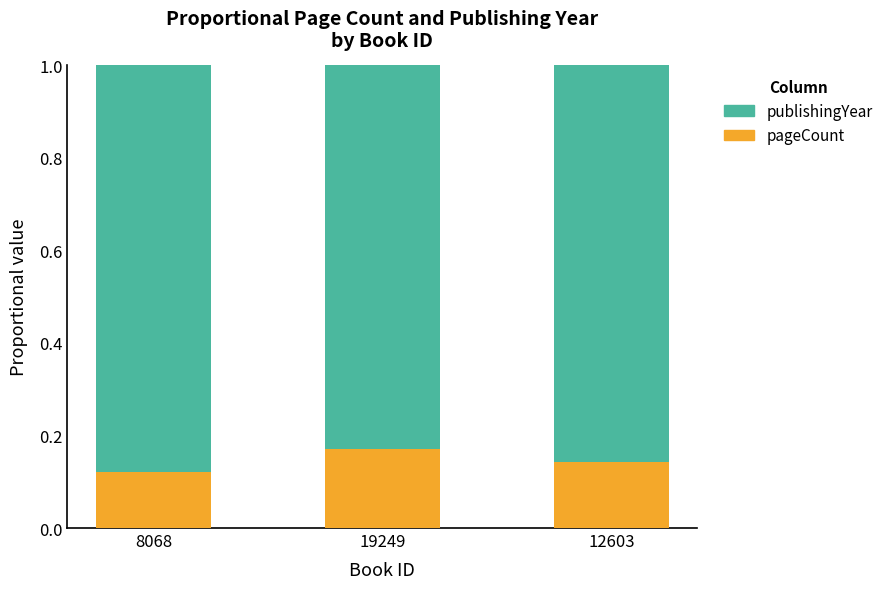

Is it true that pageCount equals 0.3 at 12603?

False